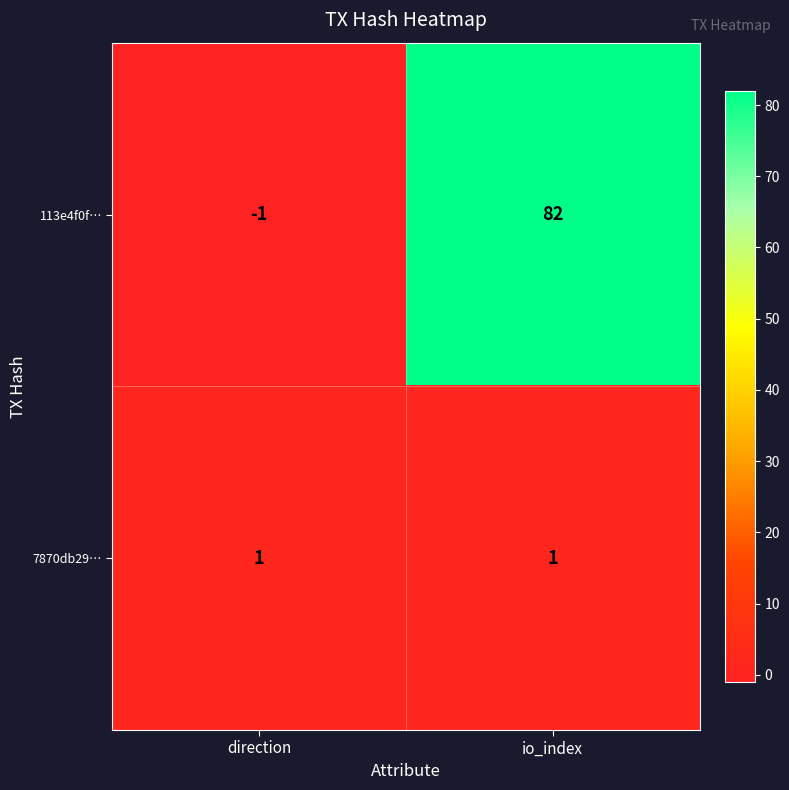

At direction, list the series in order from largest to smallest.

7870db29…, 113e4f0f…